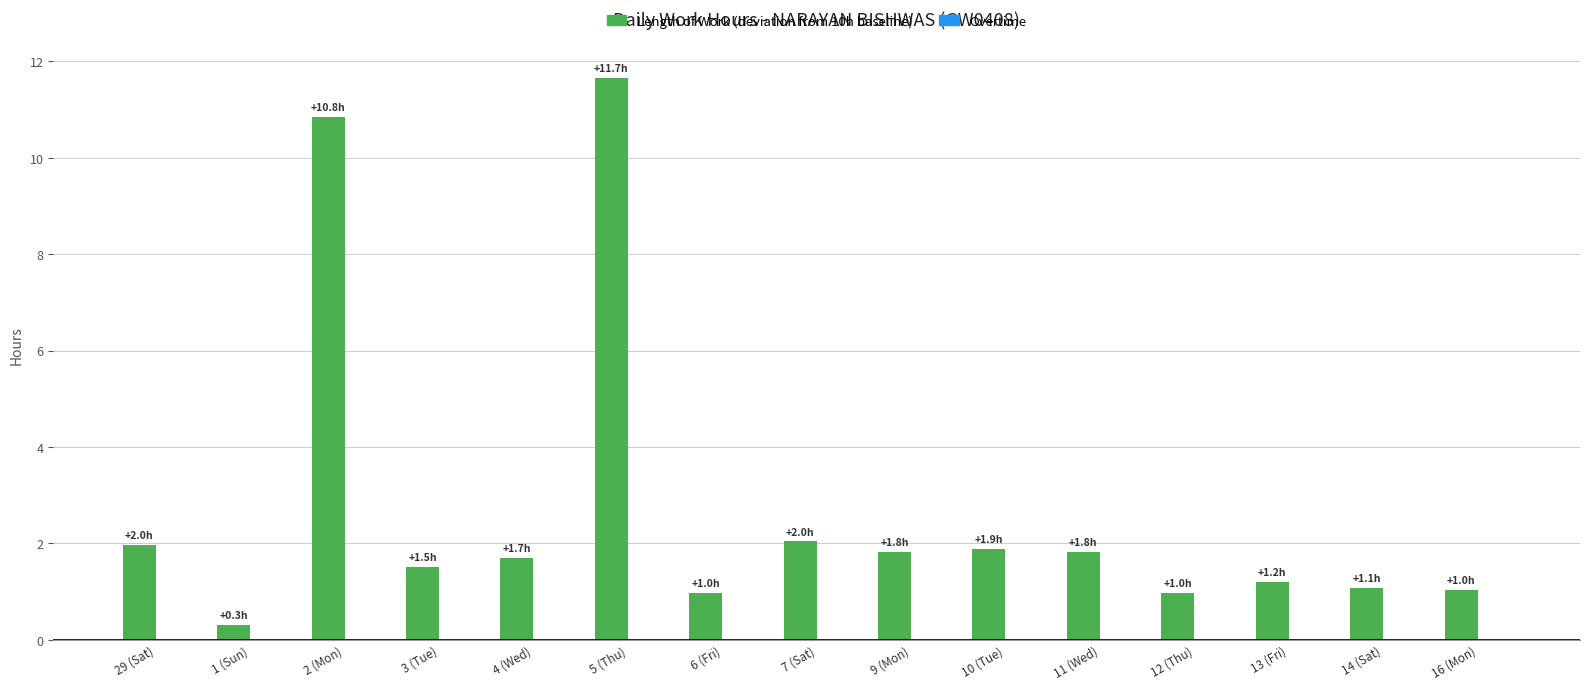

How many data points does each series have?

15